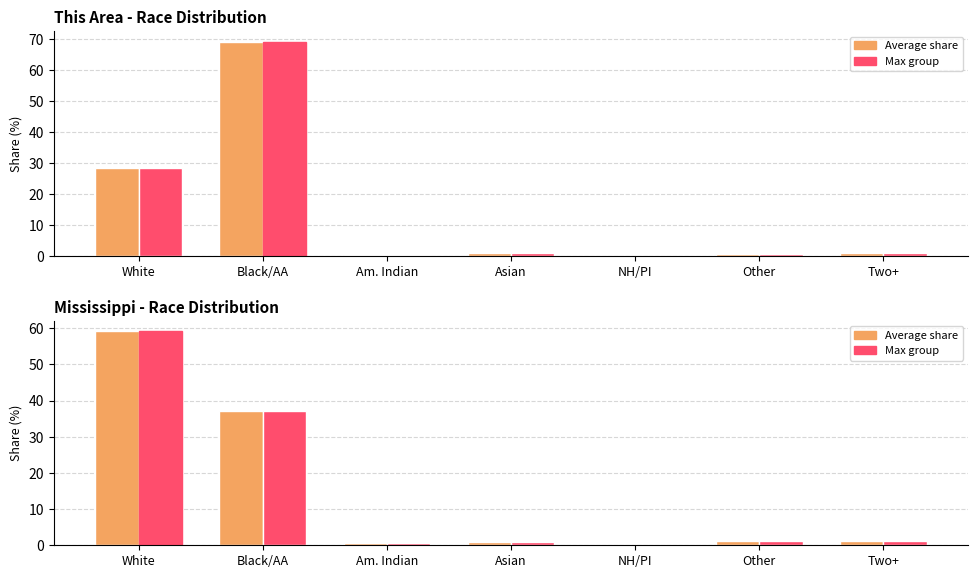

What is the label of the 3rd bar from the right?

NH/PI